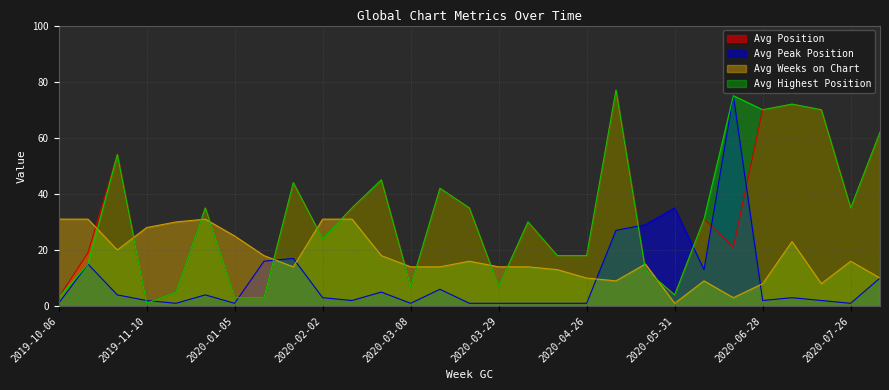

What is the difference between the second highest and second lowest values in the Avg Position series?

69